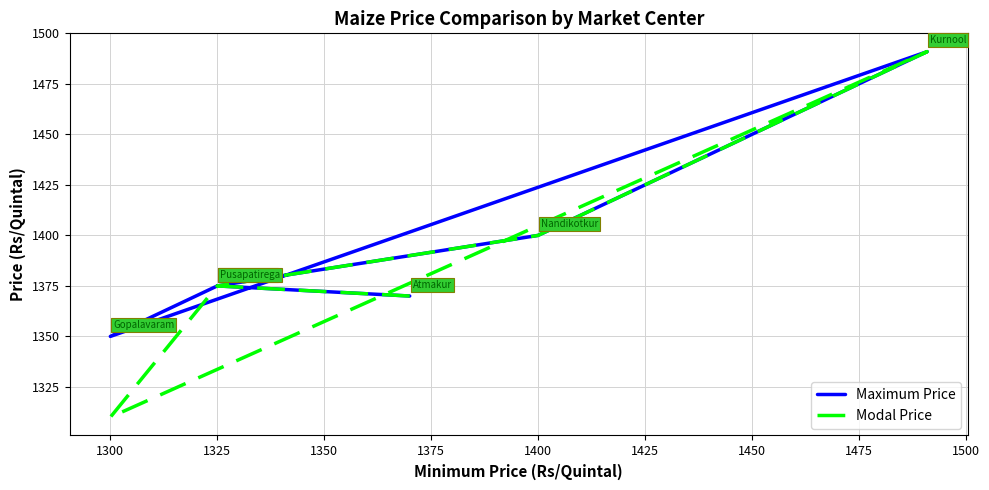

What are all the series names shown in the legend?

Maximum Price, Modal Price